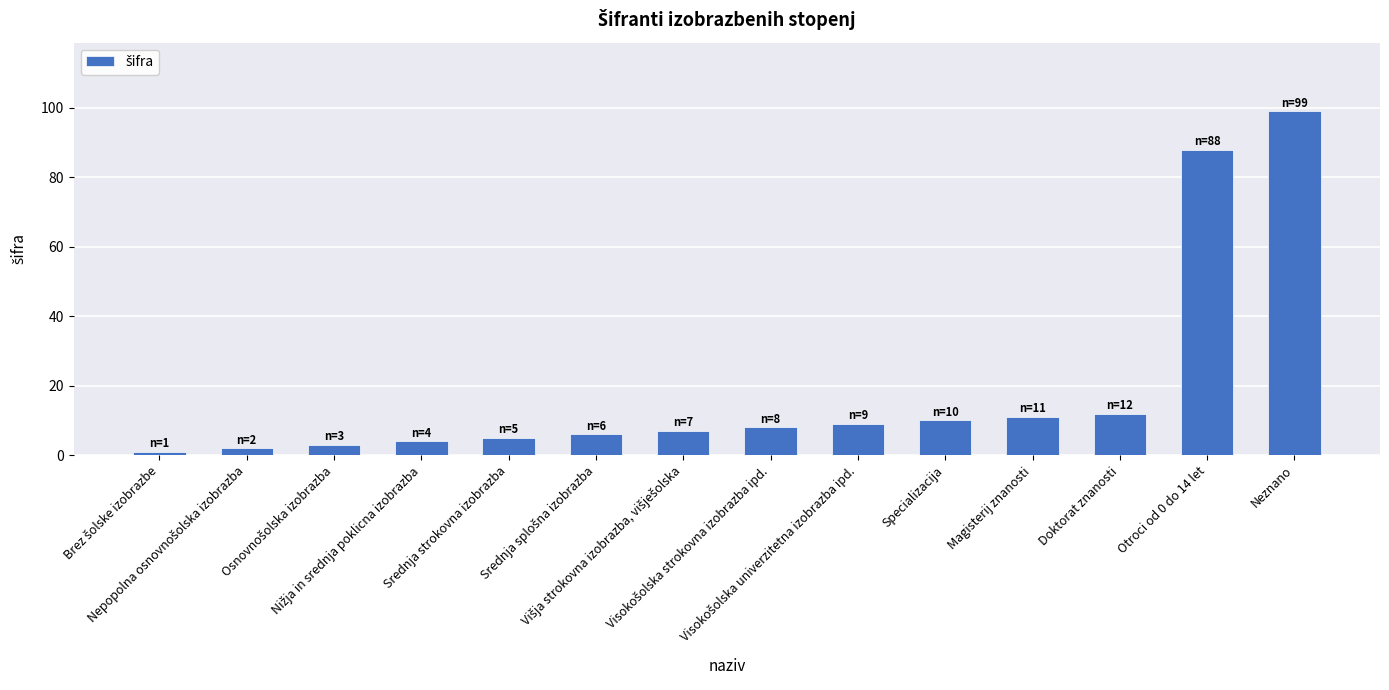

What is the average value?

19